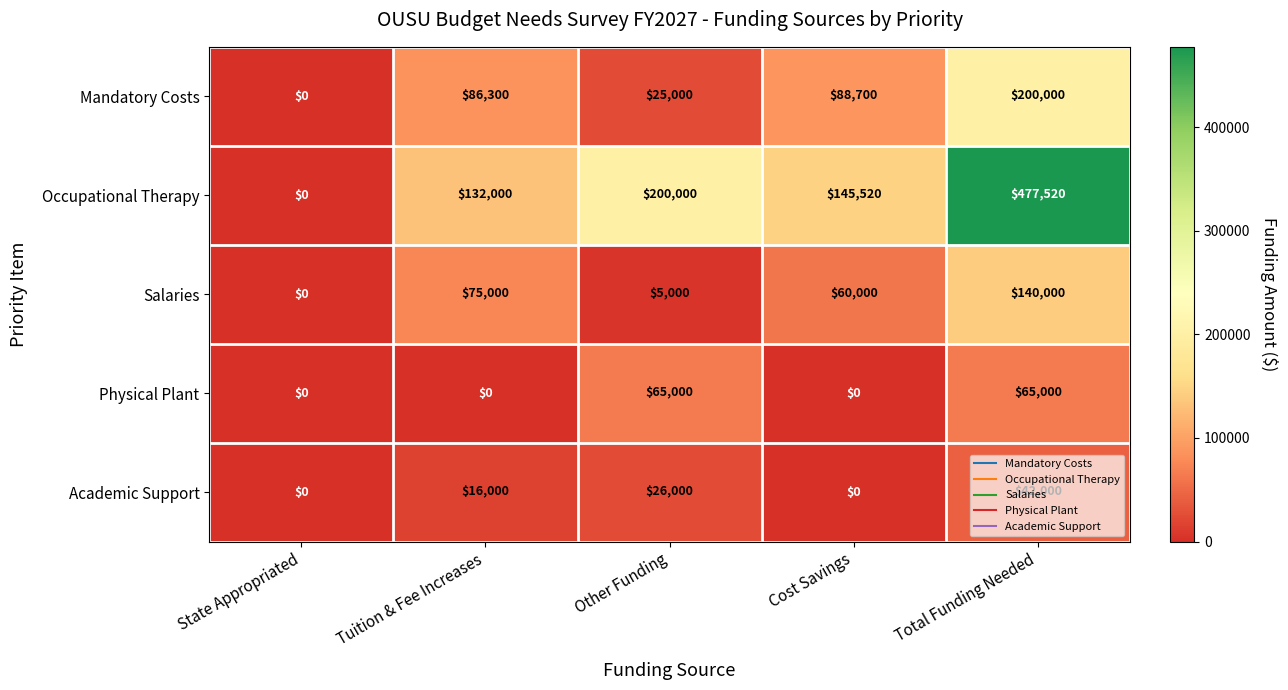

What is the total value across all series at Total Funding Needed?

924520